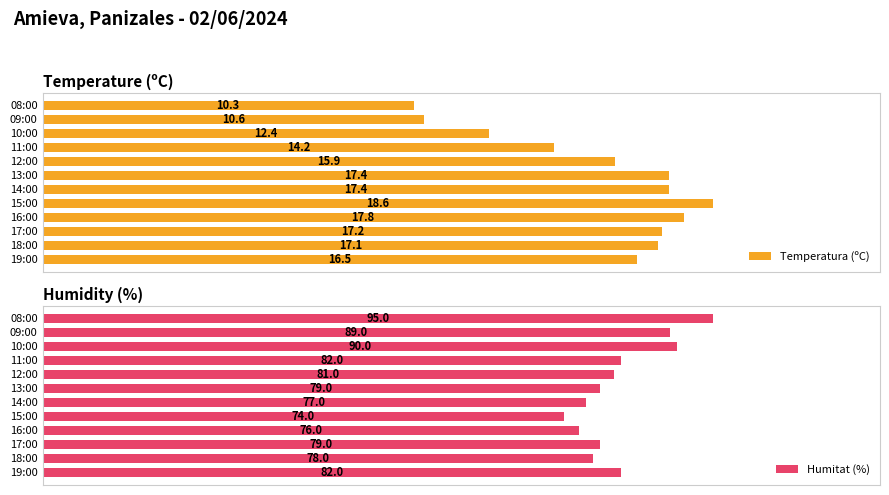

At which label is Temperatura (ºC) closest to 14?

11:00